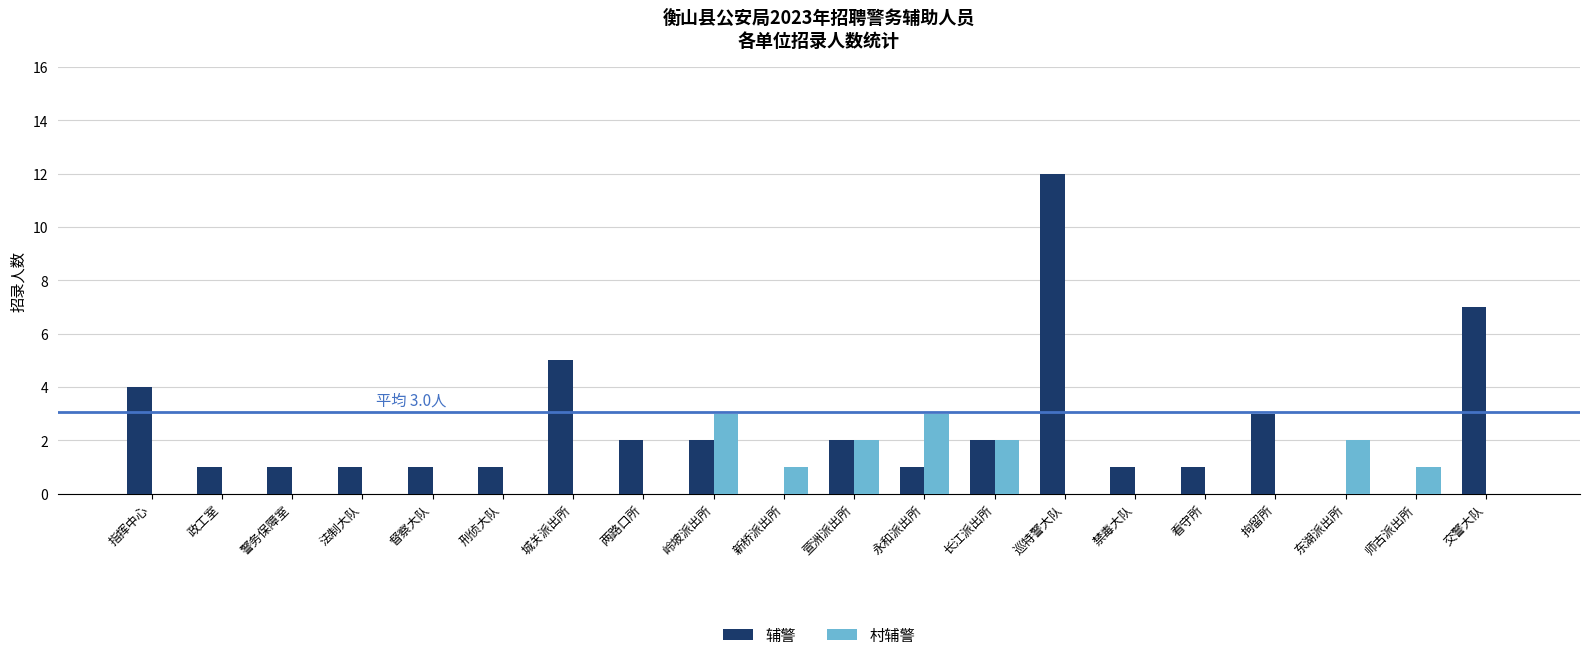

At which category is the sum across all series the highest?

巡特警大队